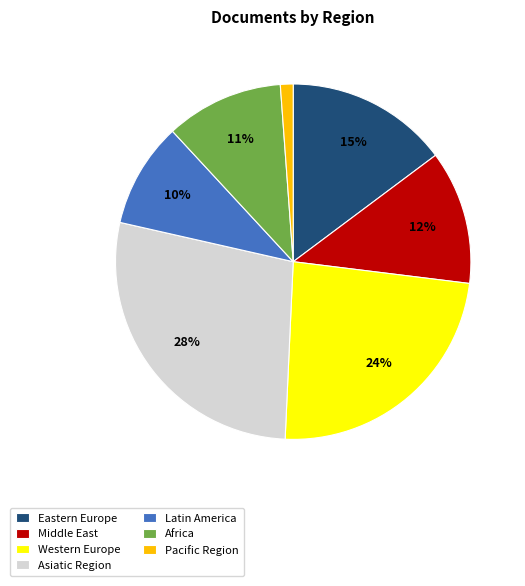

Count the number of slices in the pie.

7